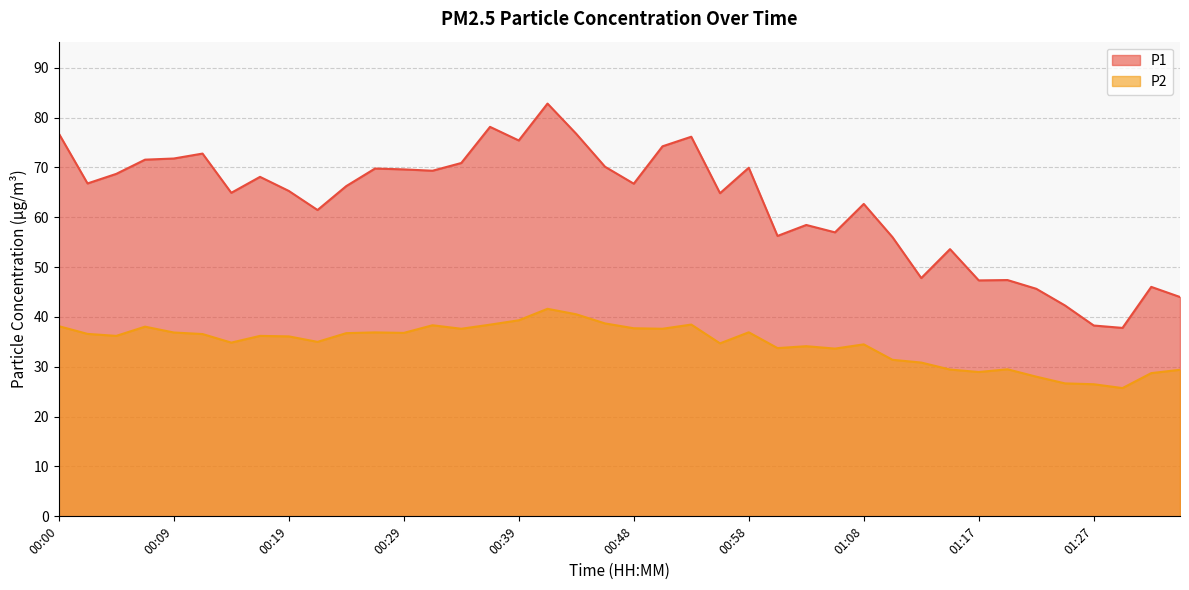

Which category has the highest value in the P1 series?

00:41